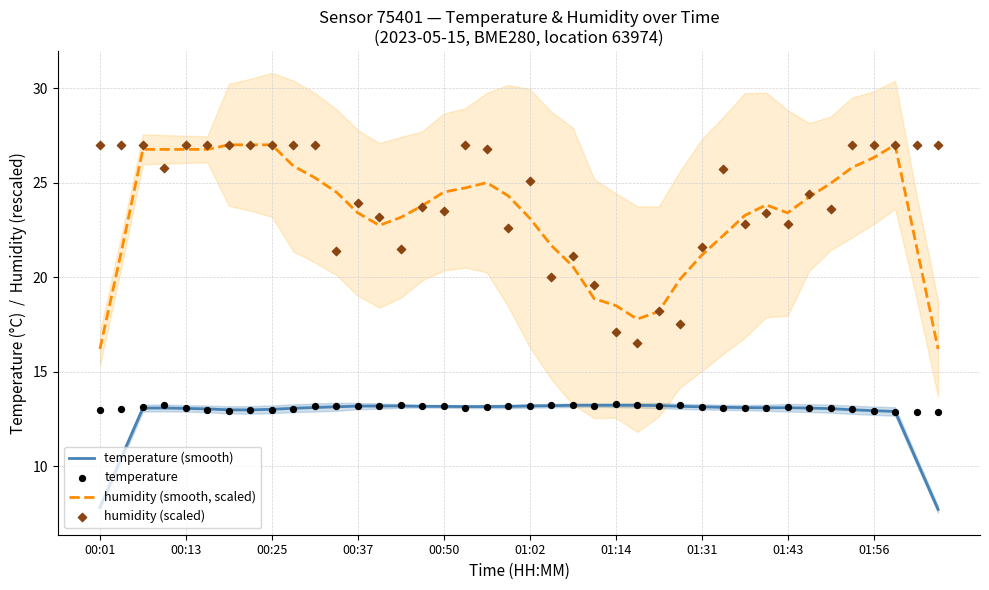

True or false: humidity (smooth, scaled) and temperature (smooth) intersect in this chart.

False